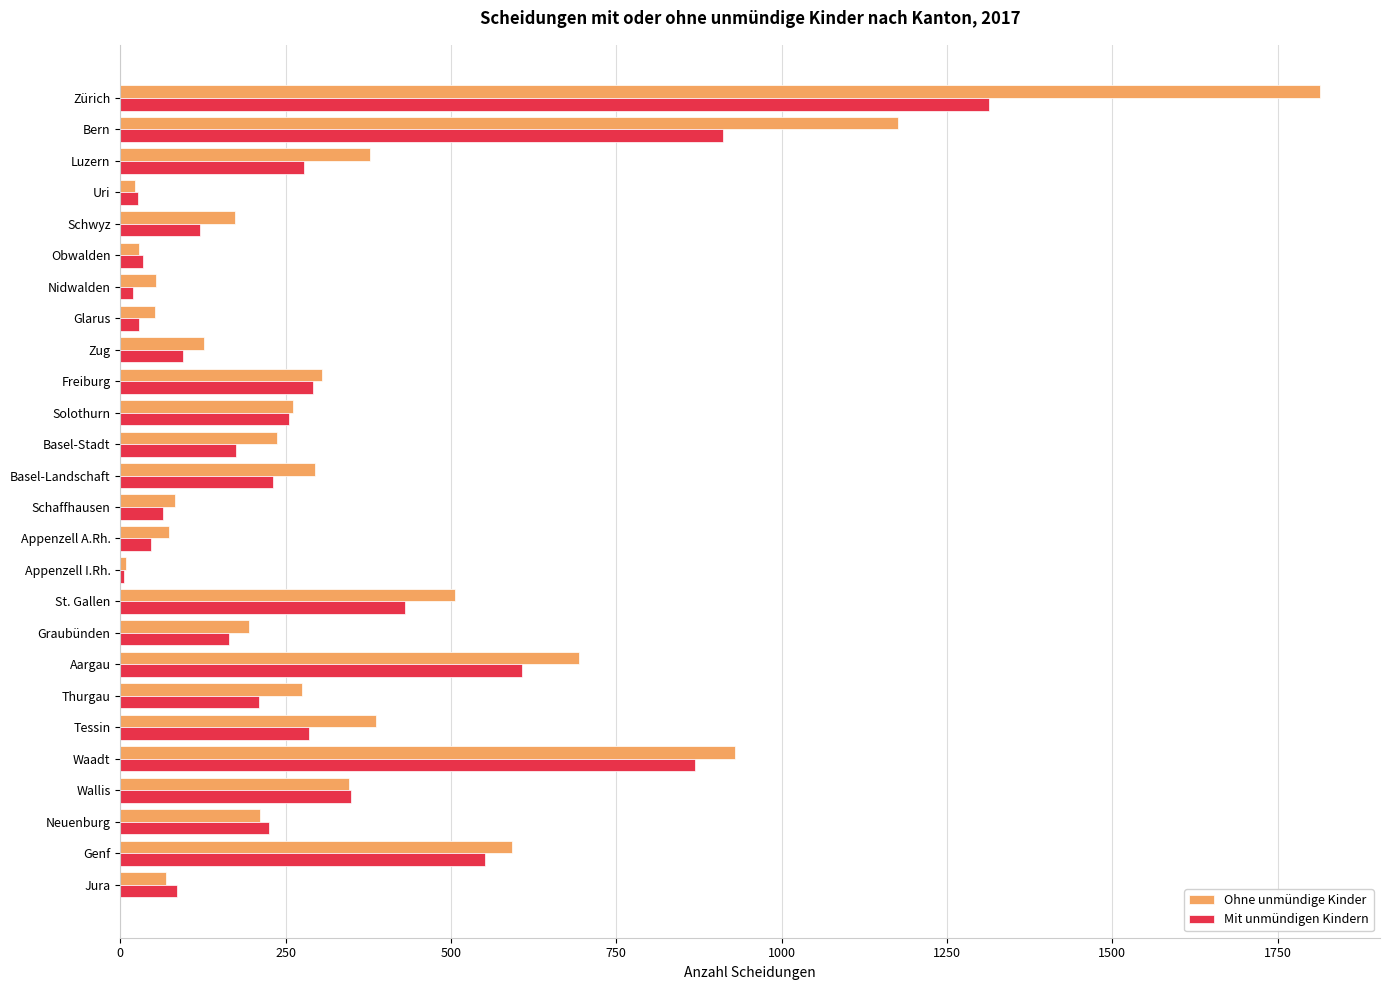

What is the average value of the Ohne unmündige Kinder series?

357